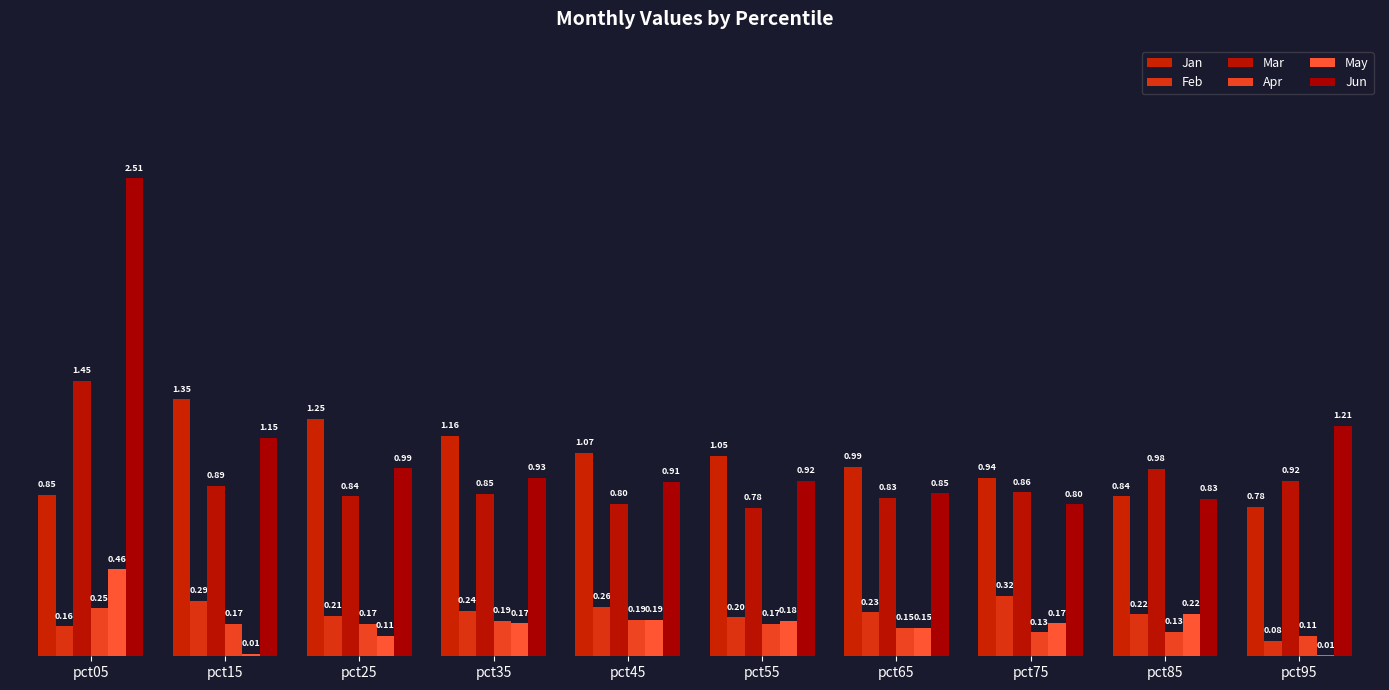

Which series has the largest total across all categories?

Jun